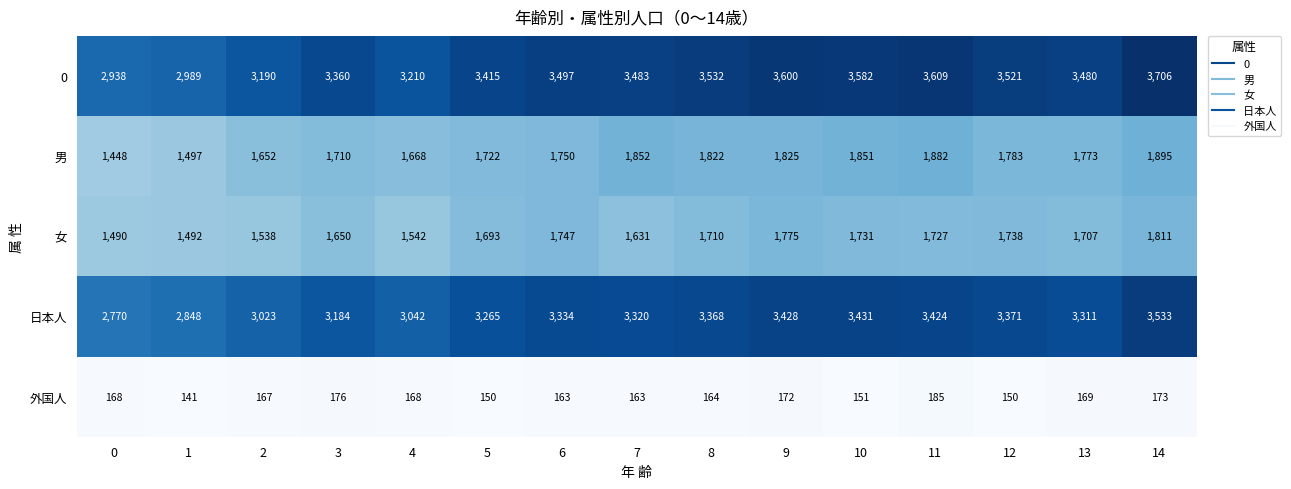

What is the highest value of the 外国人 series?

185